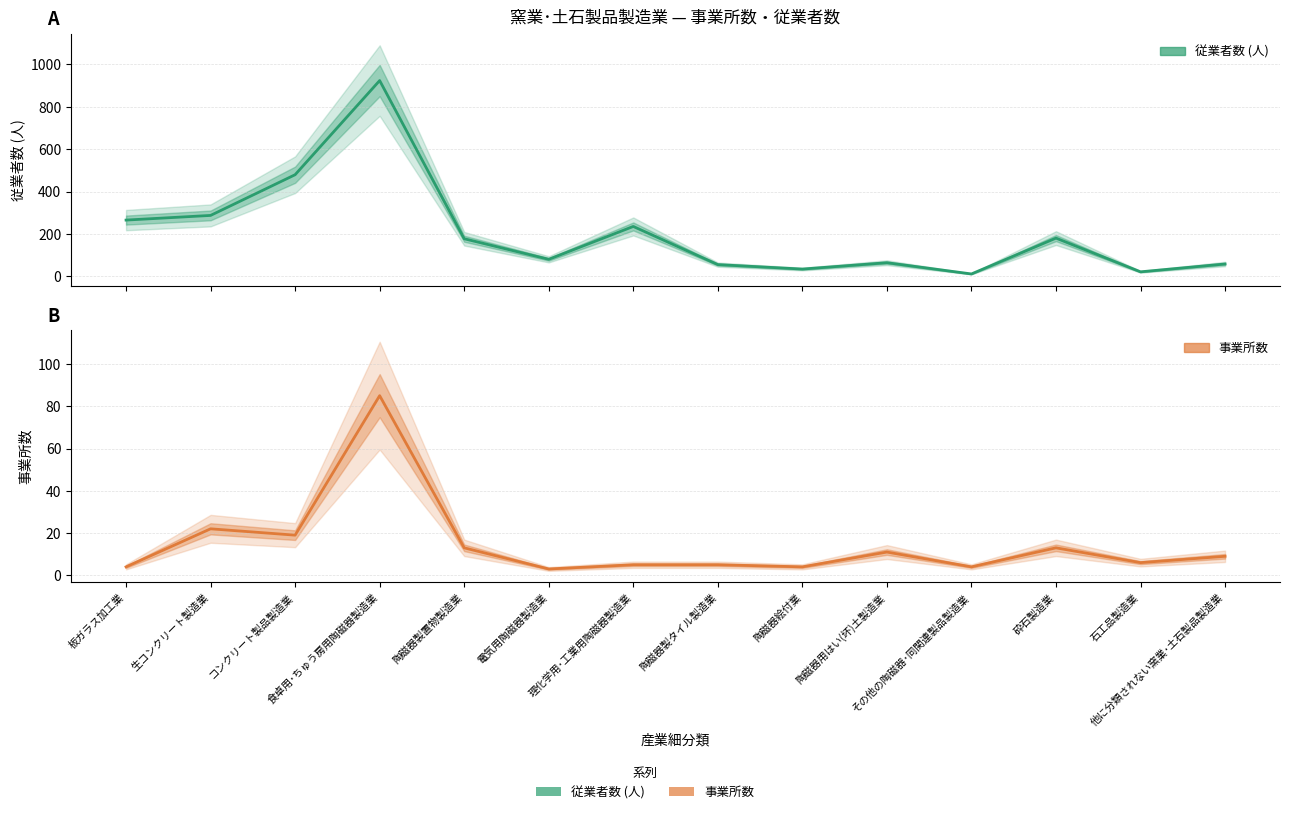

Reading right to left, what are all the values shown in this chart?

従業者数 (人): 他に分類されない窯業･土石製品製造業=59	石工品製造業=22	砕石製造業=181	その他の陶磁器･同関連製品製造業=12	陶磁器用はい(坏)土製造業=65	陶磁器絵付業=35	陶磁器製タイル製造業=56	理化学用･工業用陶磁器製造業=236	電気用陶磁器製造業=81	陶磁器製置物製造業=178	食卓用･ちゅう房用陶磁器製造業=924	コンクリート製品製造業=480	生コンクリート製造業=288	板ガラス加工業=266
事業所数: 他に分類されない窯業･土石製品製造業=9	石工品製造業=6	砕石製造業=13	その他の陶磁器･同関連製品製造業=4	陶磁器用はい(坏)土製造業=11	陶磁器絵付業=4	陶磁器製タイル製造業=5	理化学用･工業用陶磁器製造業=5	電気用陶磁器製造業=3	陶磁器製置物製造業=13	食卓用･ちゅう房用陶磁器製造業=85	コンクリート製品製造業=19	生コンクリート製造業=22	板ガラス加工業=4